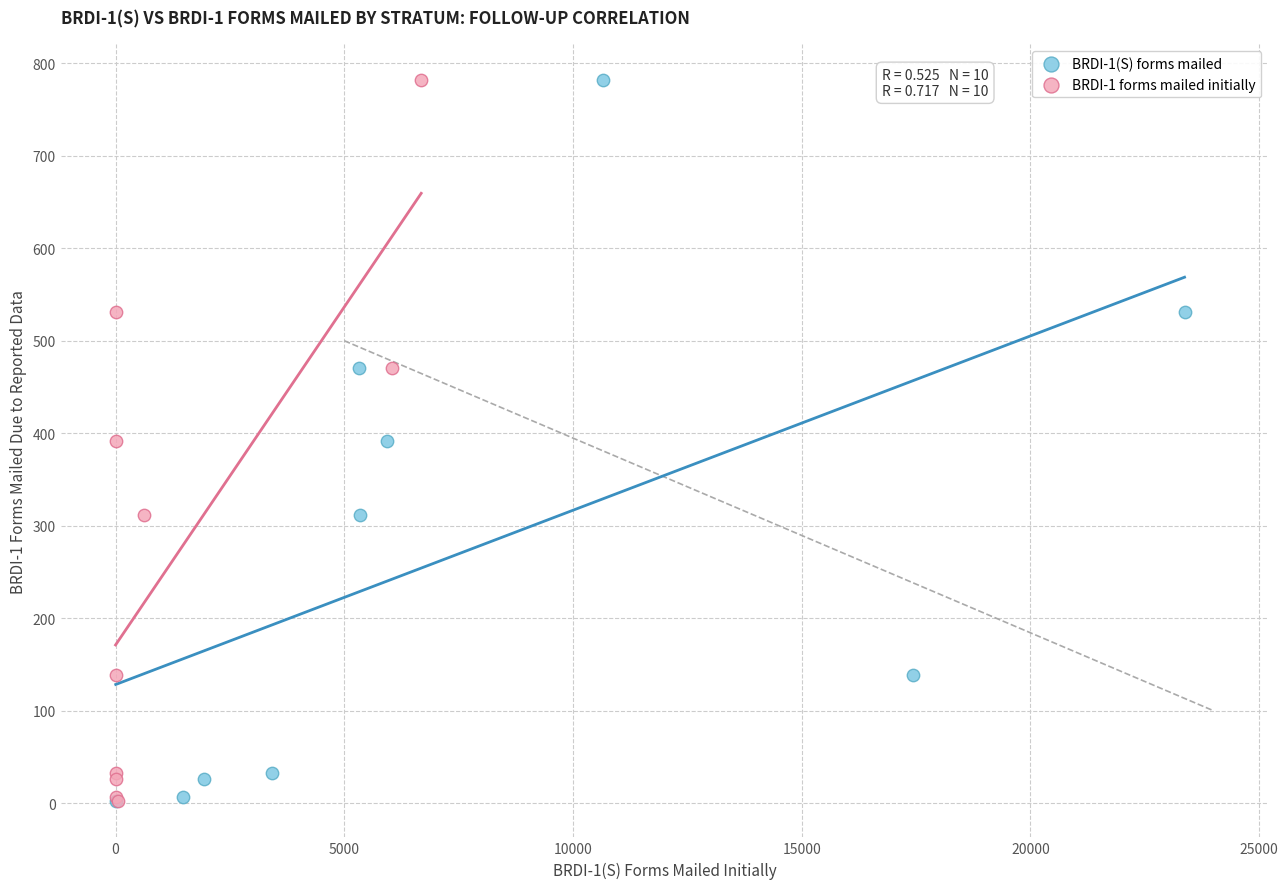

What are all the series names shown in the legend?

BRDI-1(S) forms mailed, BRDI-1 forms mailed initially